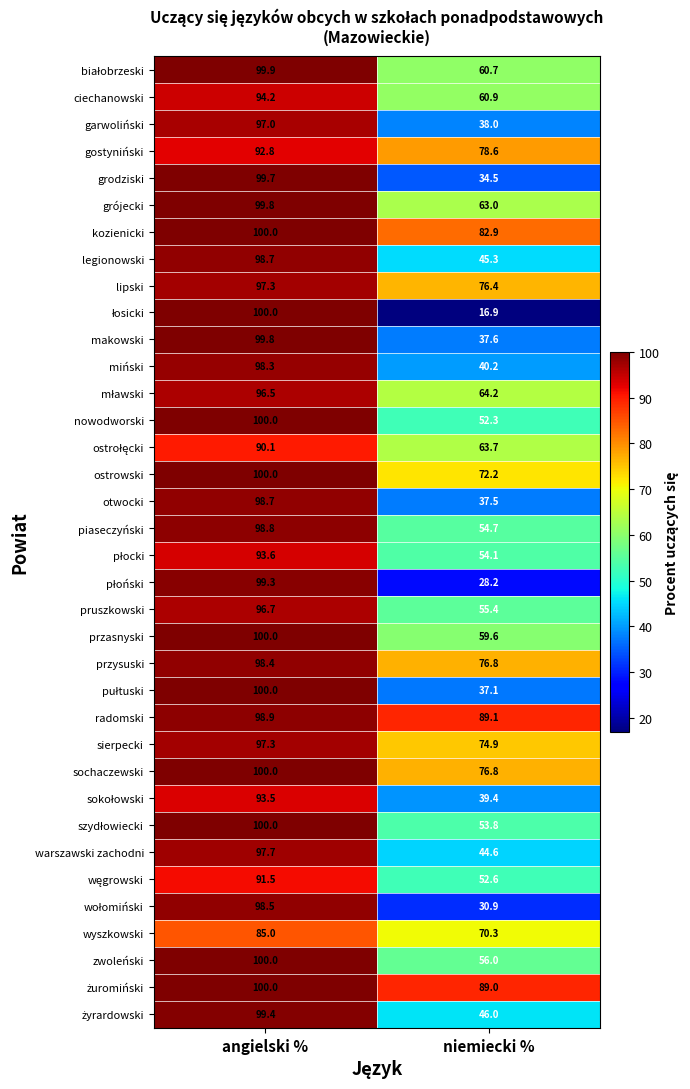

What value does the miński series have at angielski %?

98.3